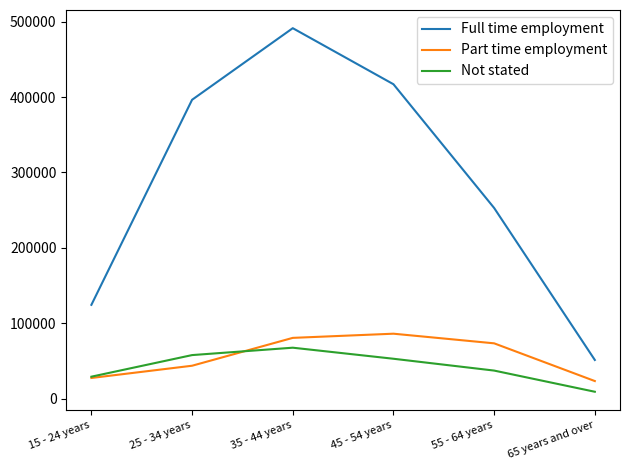

Which series has the largest range (max minus min)?

Full time employment